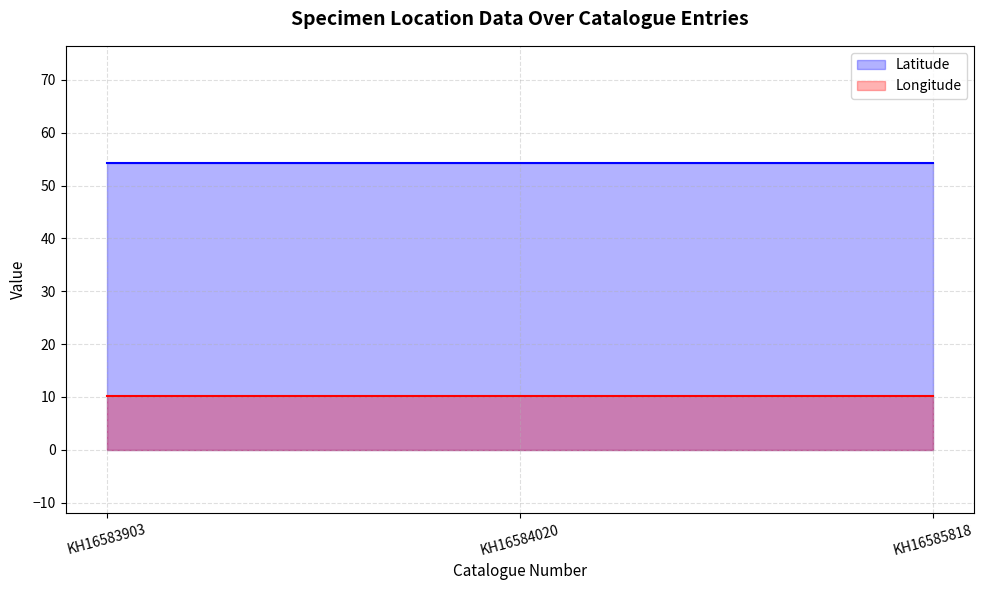

Reading left to right, what are all the values shown in this chart?

Latitude: 54.3	54.3	54.3
Longitude: 10.1	10.1	10.1